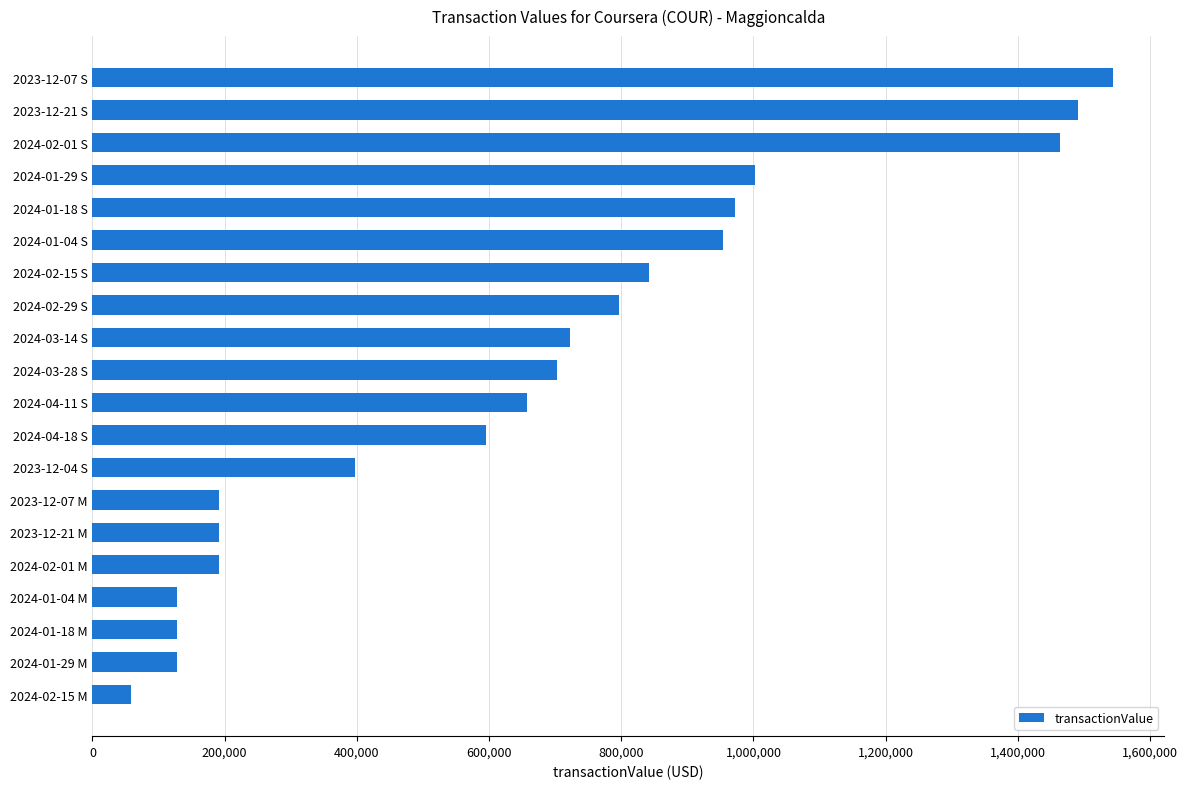

What is the smallest value displayed?

57843